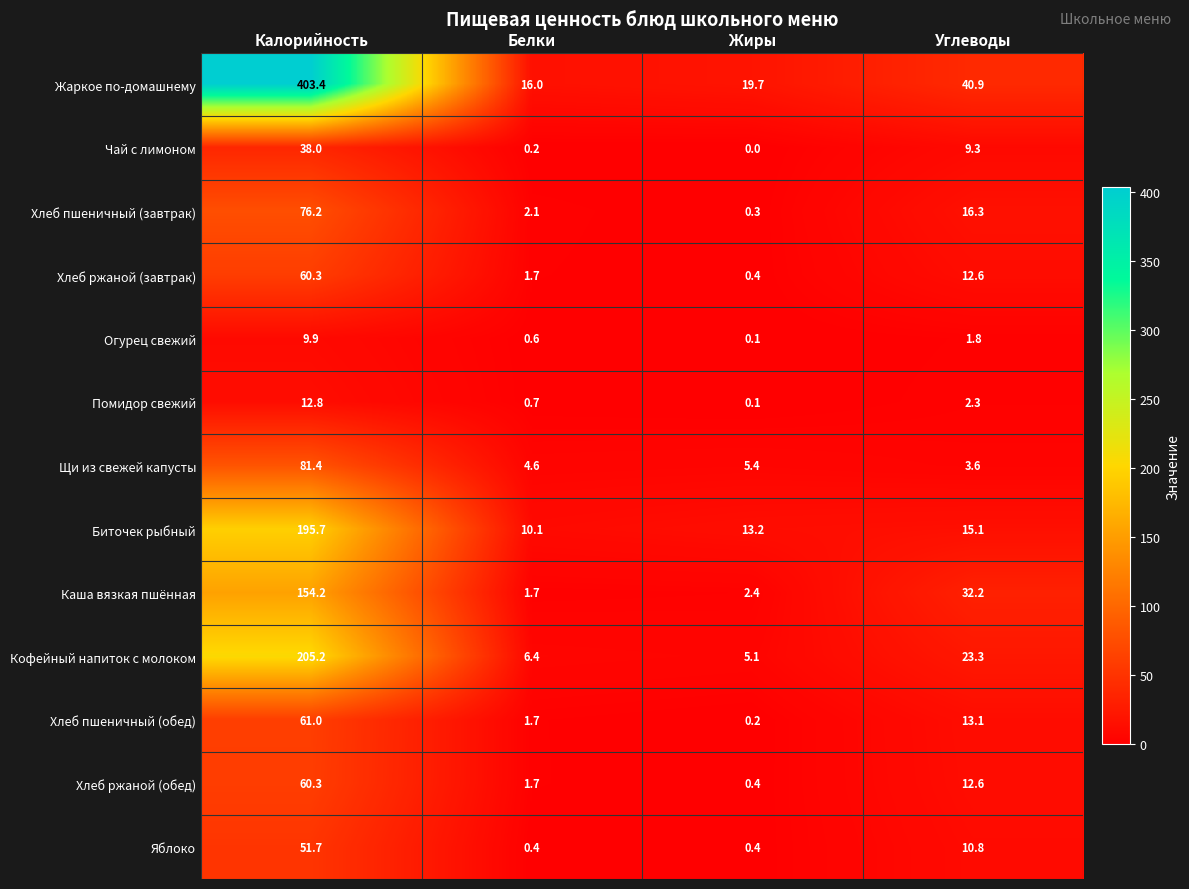

What is the difference between the Чай с лимоном values at Калорийность and Белки?

37.8